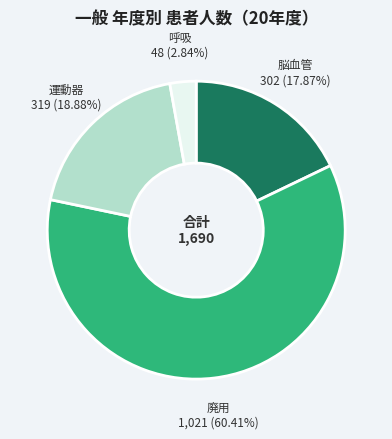

Does any single category account for the majority?

Yes